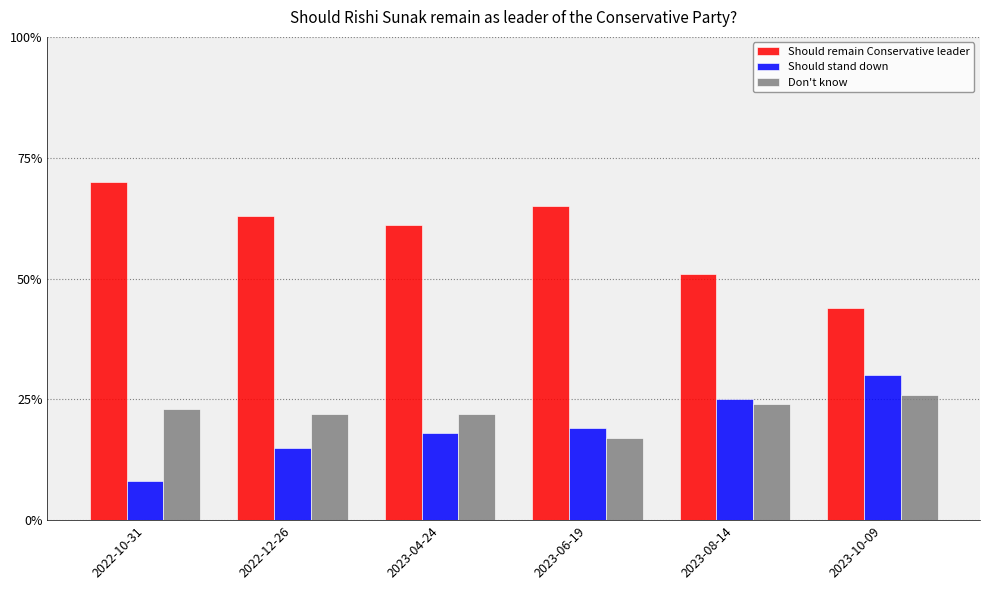

Are the bars horizontal?

No